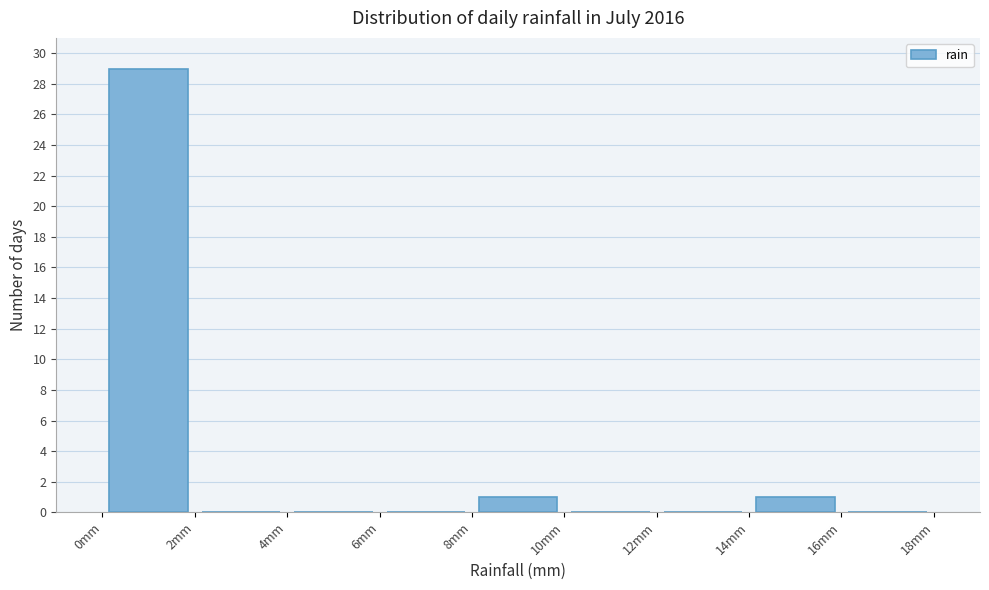

Reading left to right, list every bar in this chart as the range it spans on the x-axis followed by its height. The values are not printed on the chart, so give them approximately, as read against the axis.

0 to 2: 29
2 to 4: 0
4 to 6: 0
6 to 8: 0
8 to 10: 1
10 to 12: 0
12 to 14: 0
14 to 16: 1
16 to 18: 0